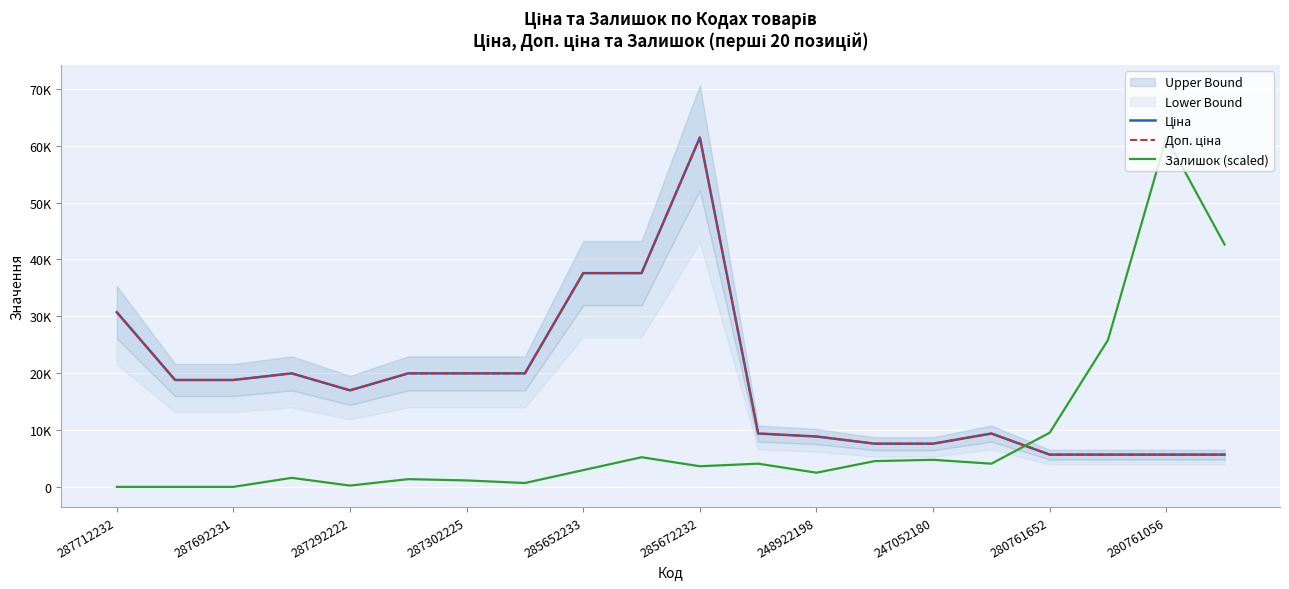

True or false: Ціна and Доп. ціна cross at least once.

False